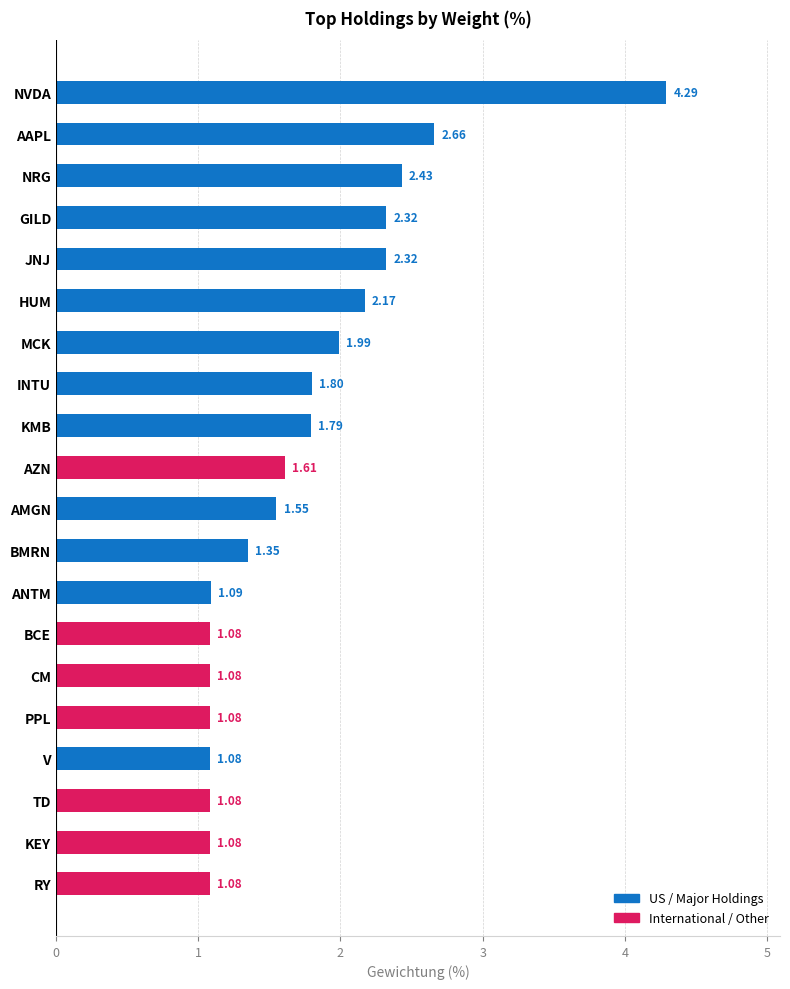

Approximately how many times larger is the value at RY compared to AZN?

0.7